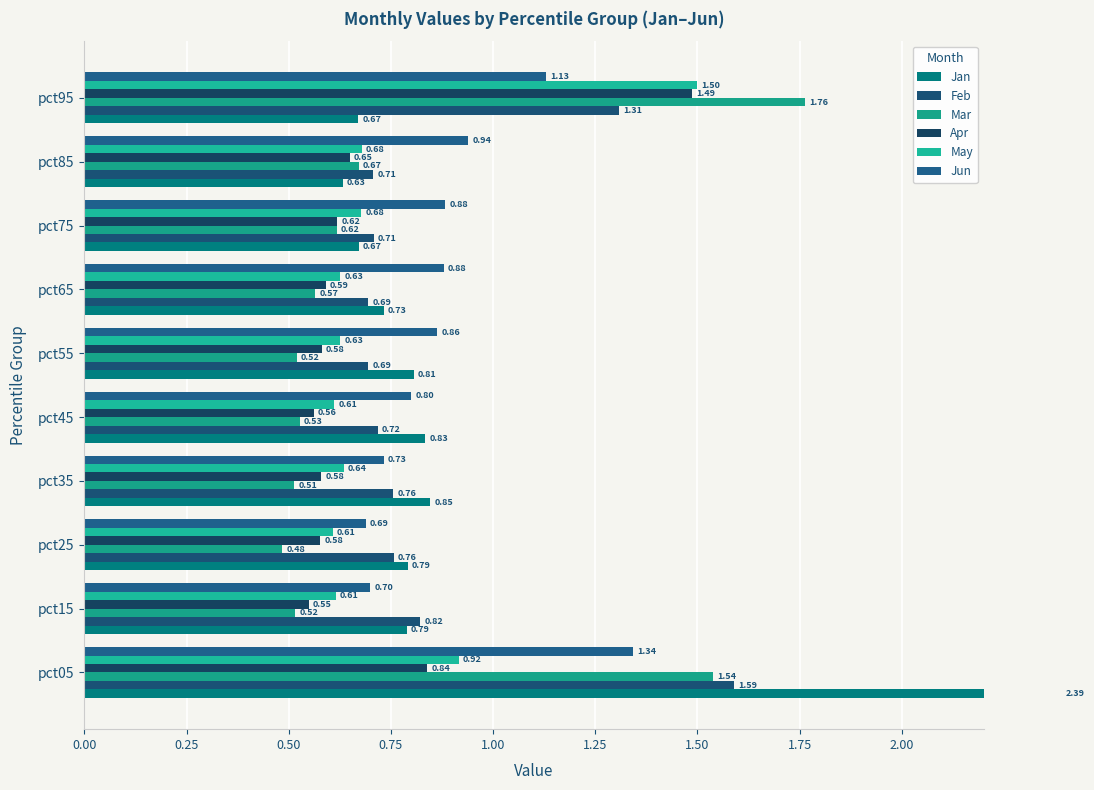

Which series has the largest total across all categories?

Jan